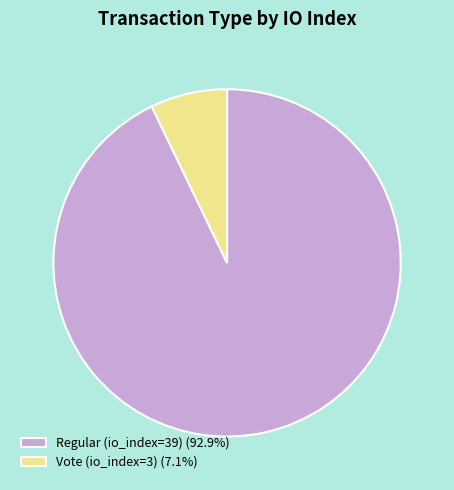

How many segments does this pie chart have?

2